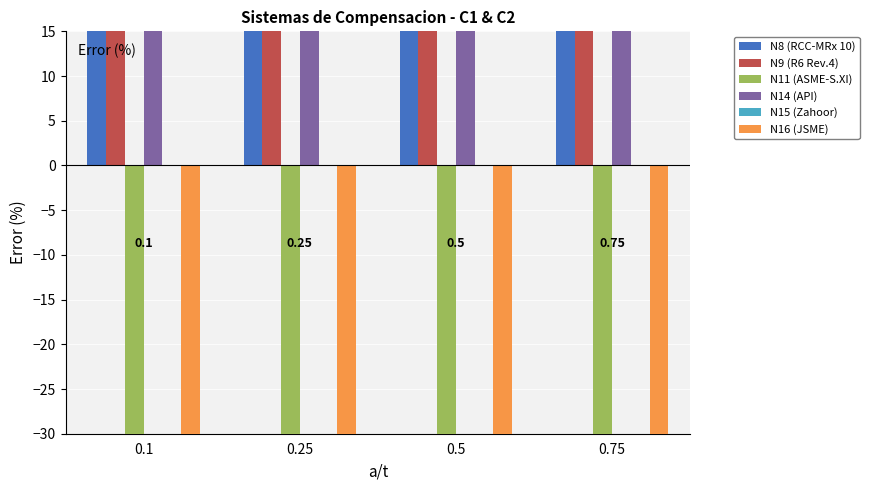

How many categories are shown in the chart?

4